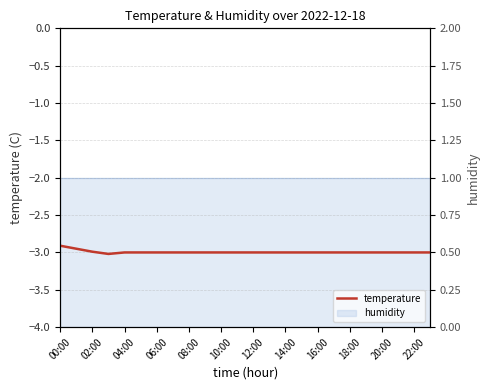

What is the label of the 9th point from the left?

08:00